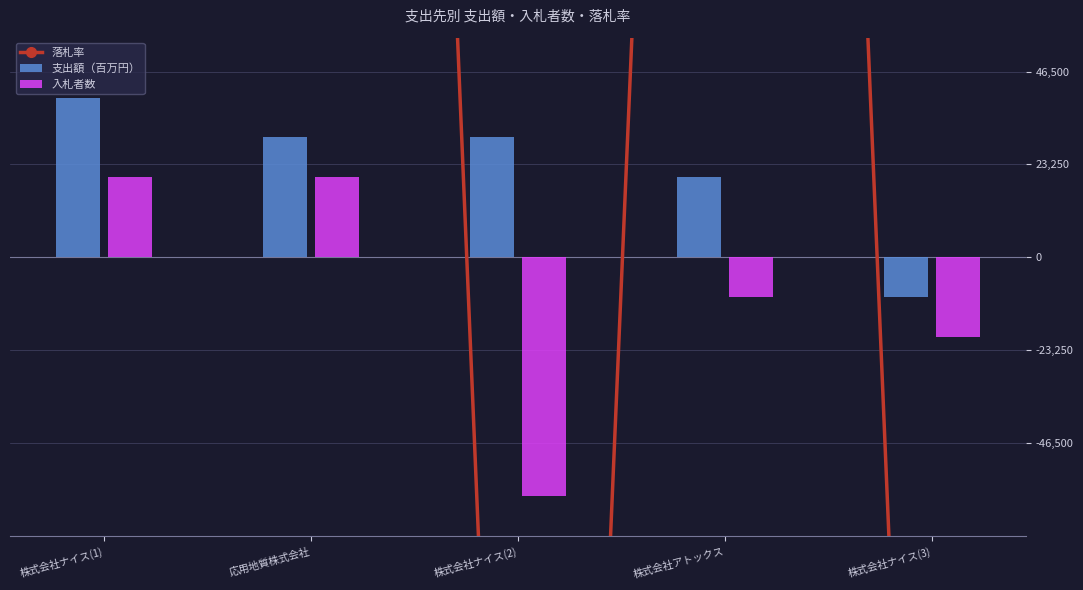

Reading left to right, what are all the values shown in this chart?

落札率: 792000	776000	-460800	752000	-480000
支出額（百万円）: 40000	30000	30000	20000	-10000
入札者数: 20000	20000	-60000	-10000	-20000